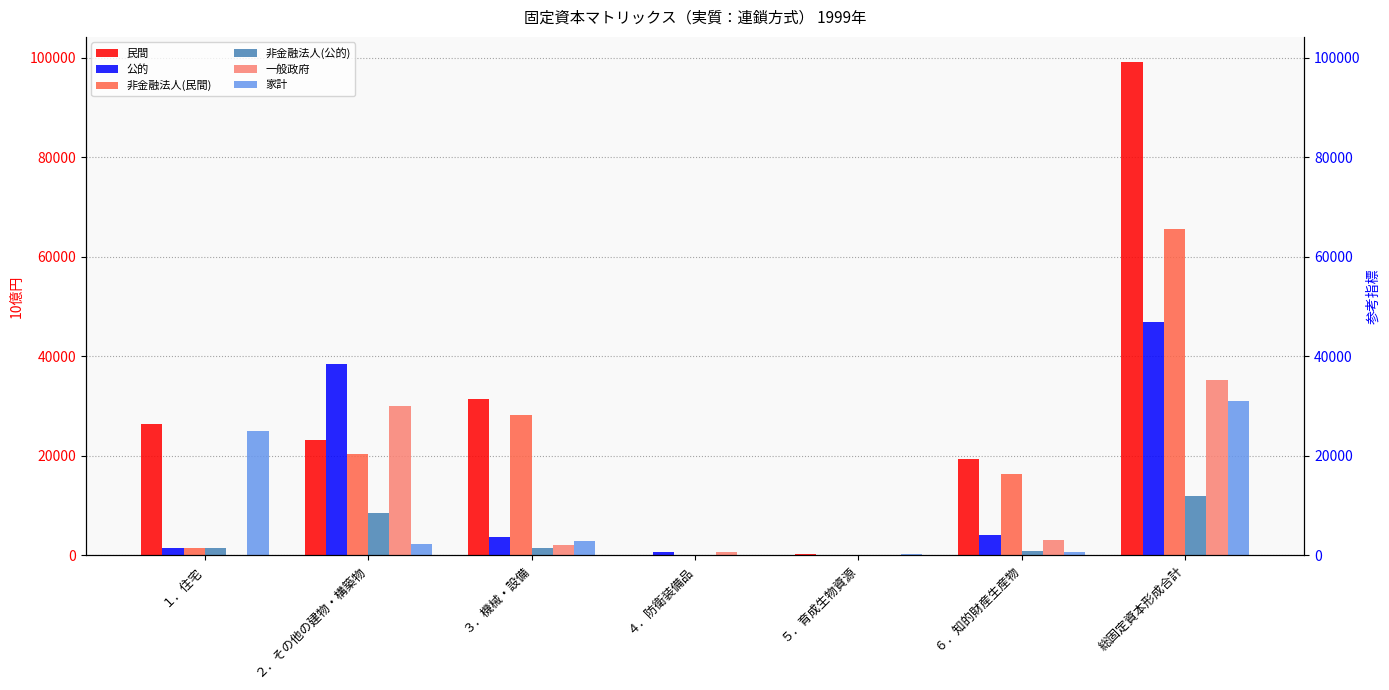

What position from the right is ４．防衛装備品?

4